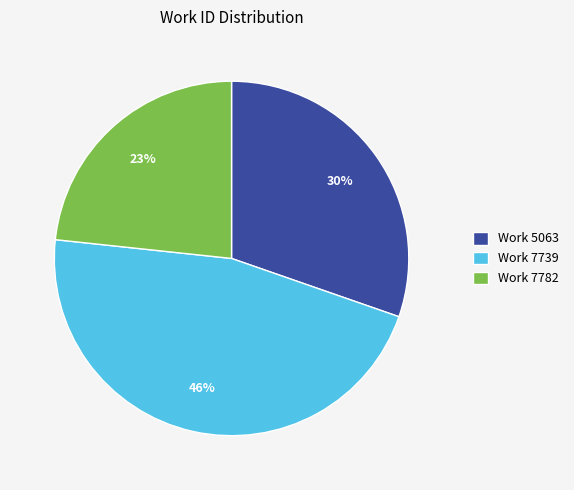

Is there any slice that represents more than half of the pie?

No